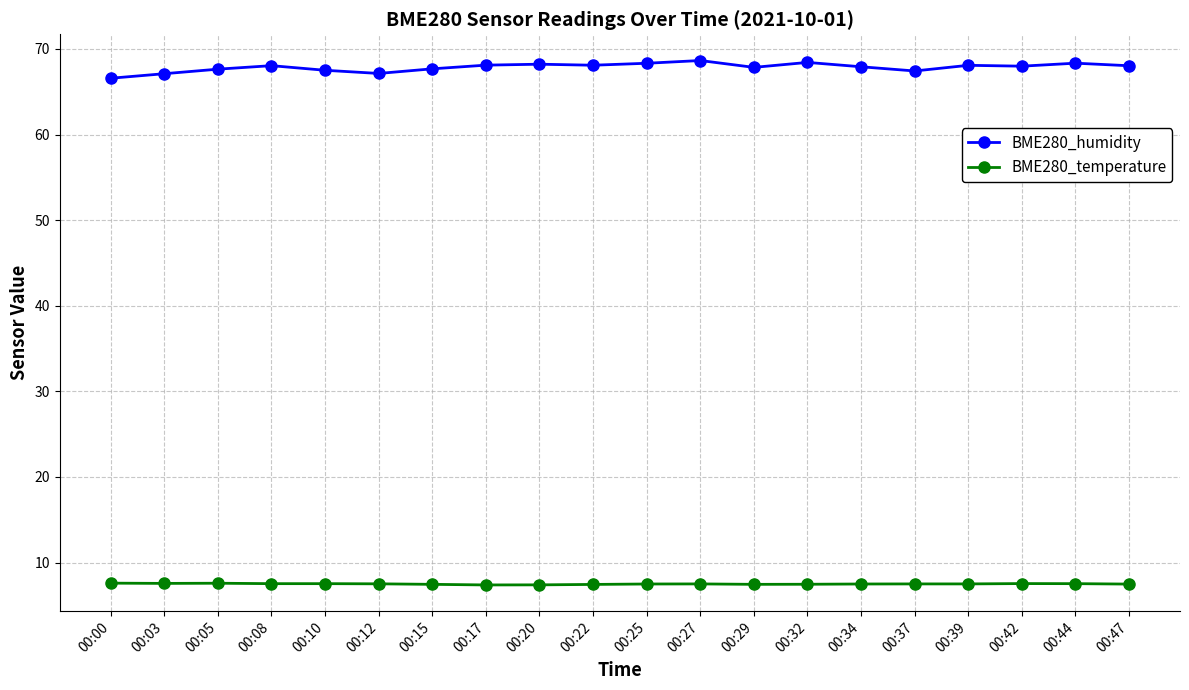

True or false: BME280_temperature has a value of 7.5 at 00:44.

True